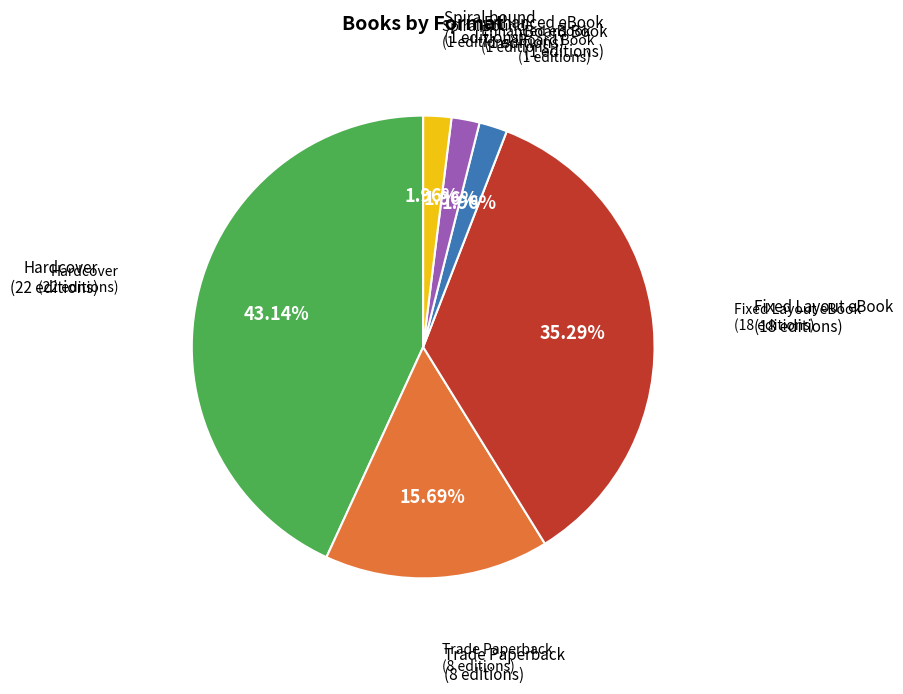

Is there a majority slice in this chart?

No